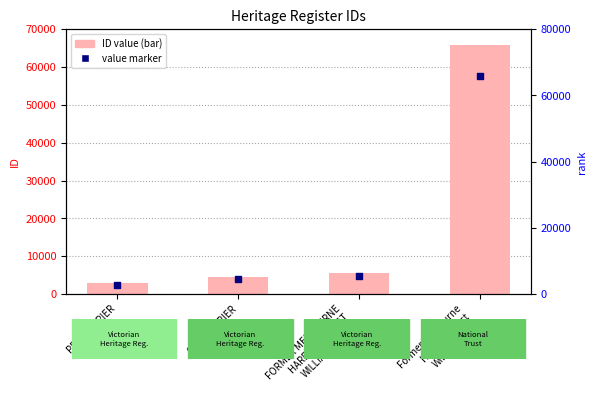

At which category is the sum across all series the highest?

Former Melbourne
Harbour Trust
Willamstown